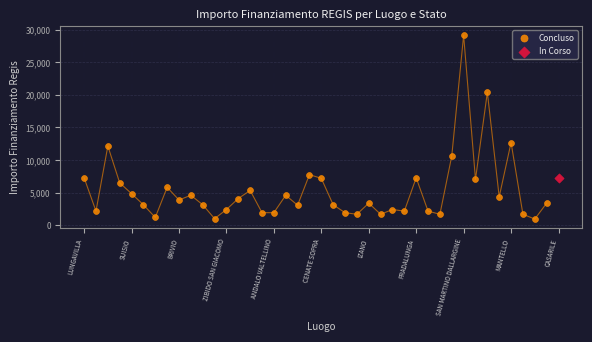

What are all the series names shown in the legend?

Concluso, In Corso